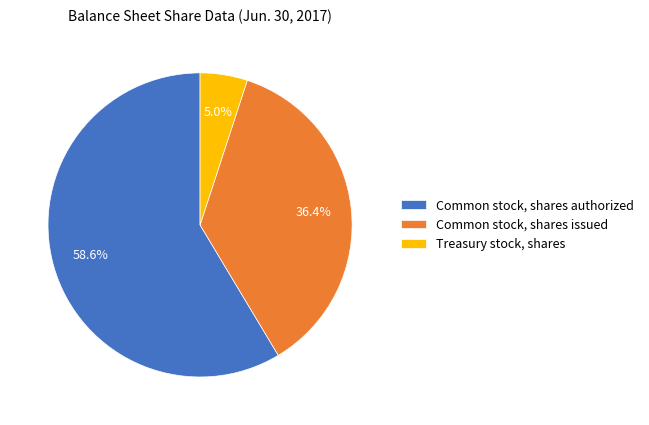

Is it true that Common stock, shares issued is 36% of the pie?

True